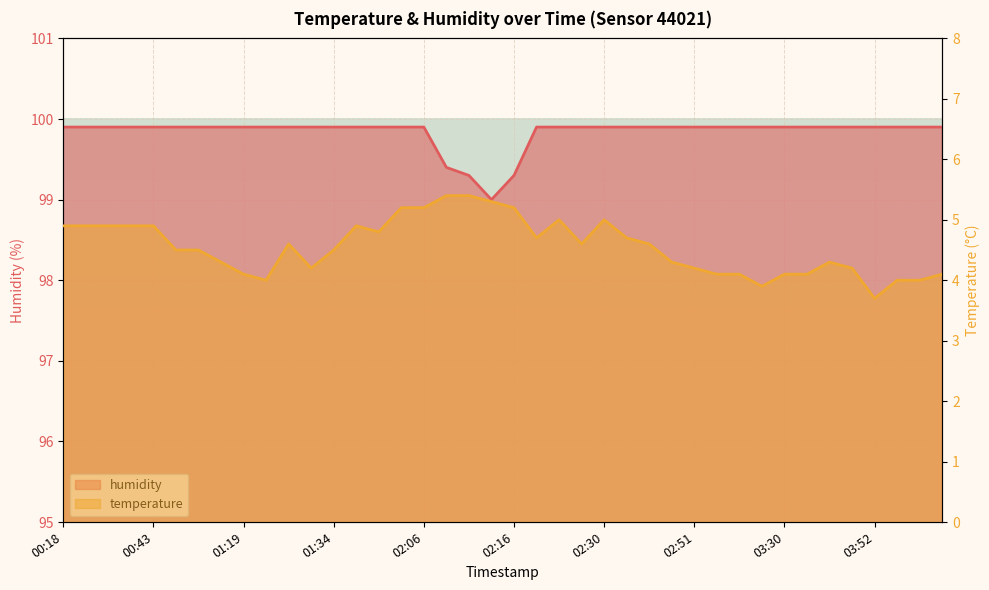

Rank the series by their maximum value, from highest to lowest.

humidity, temperature